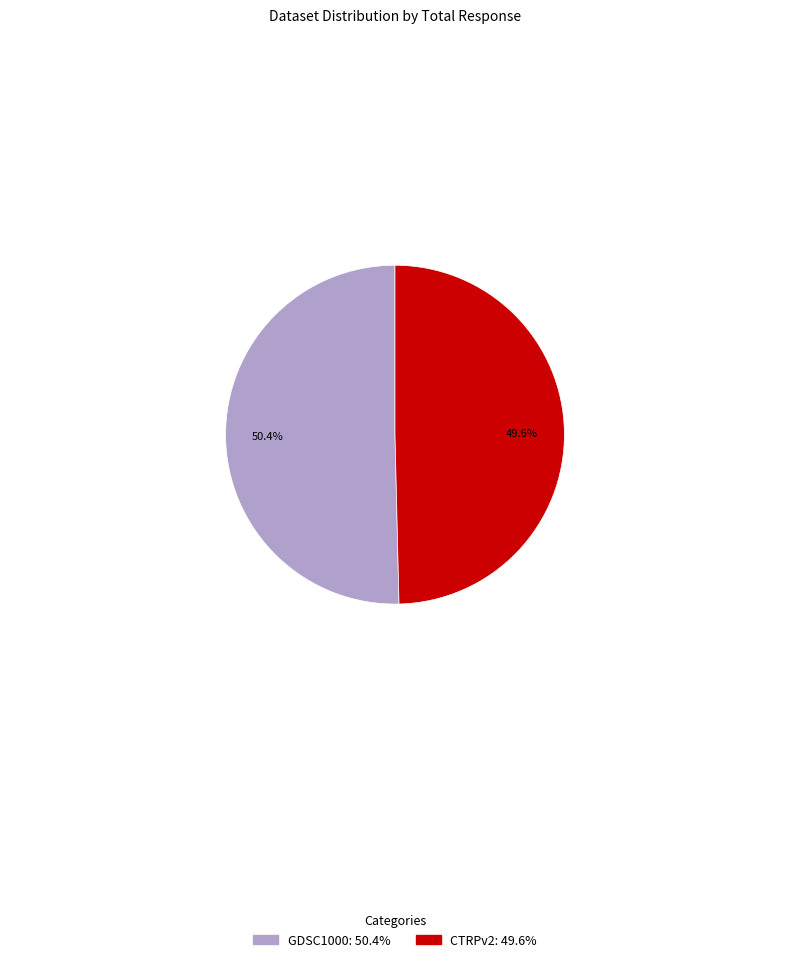

Is the sum of GDSC1000 and CTRPv2 greater than half?

Yes